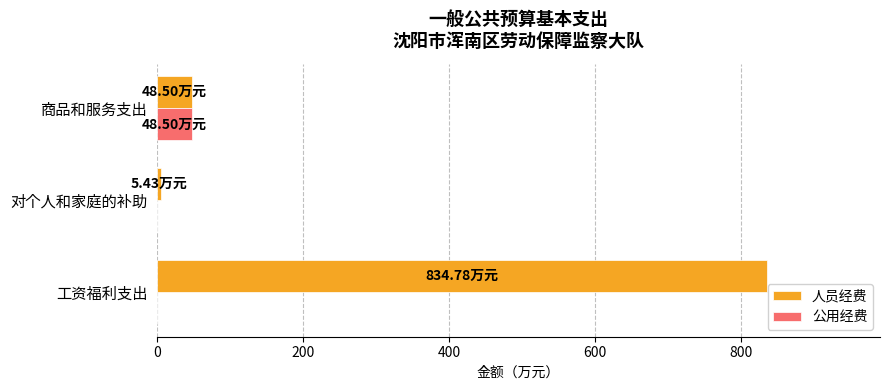

At which label is 人员经费 closest to 420?

商品和服务支出